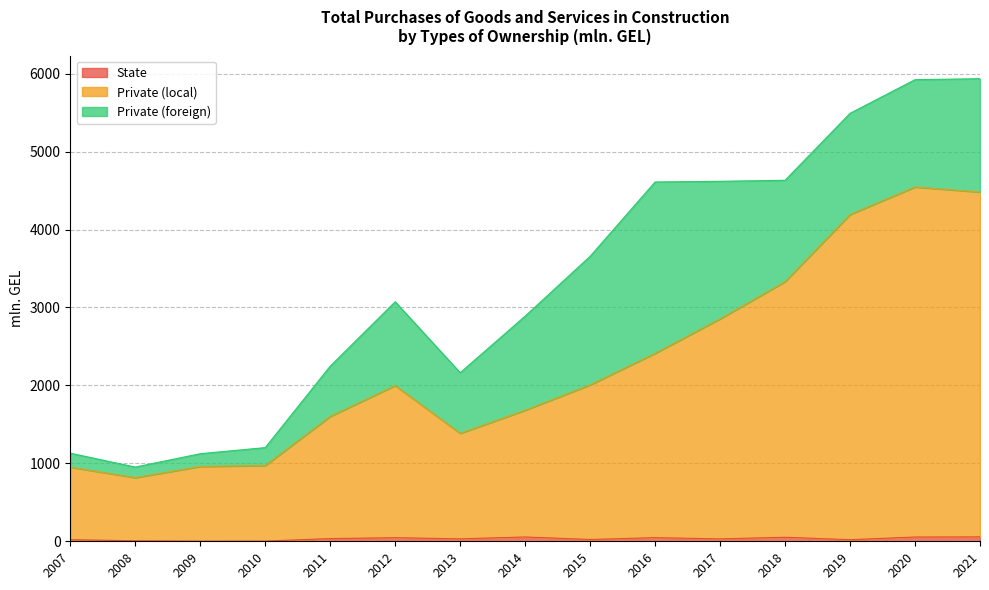

At how many categories does at least one series exceed 3280?

4